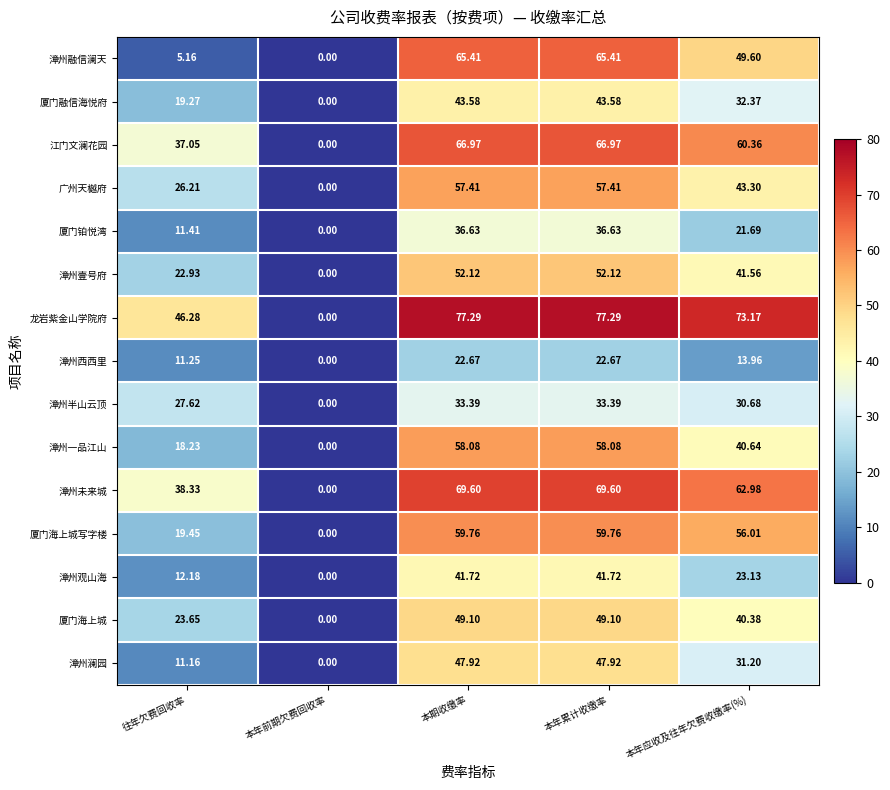

Is the value of 漳州西西里 at 往年欠费回收率 greater than the value of 漳州澜园 at 本年应收及往年欠费收缴率(%)?

No